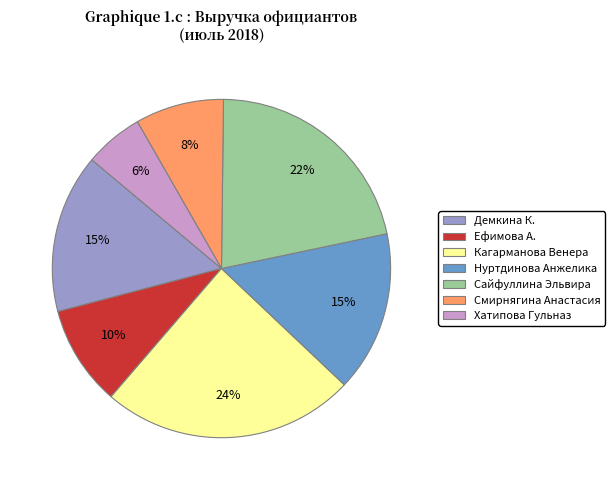

How many slices are in this pie chart?

7